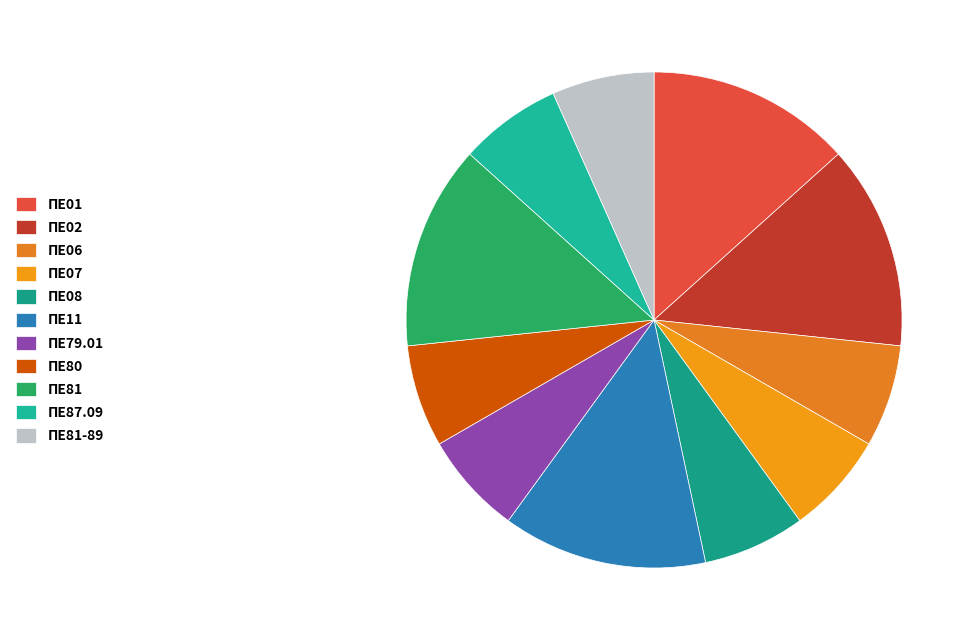

How many segments does this pie chart have?

11